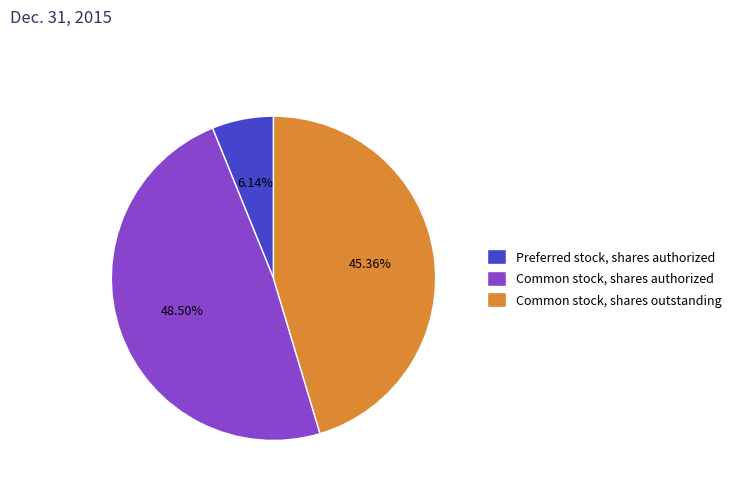

True or false: Common stock, shares outstanding accounts for 45% of the total.

True